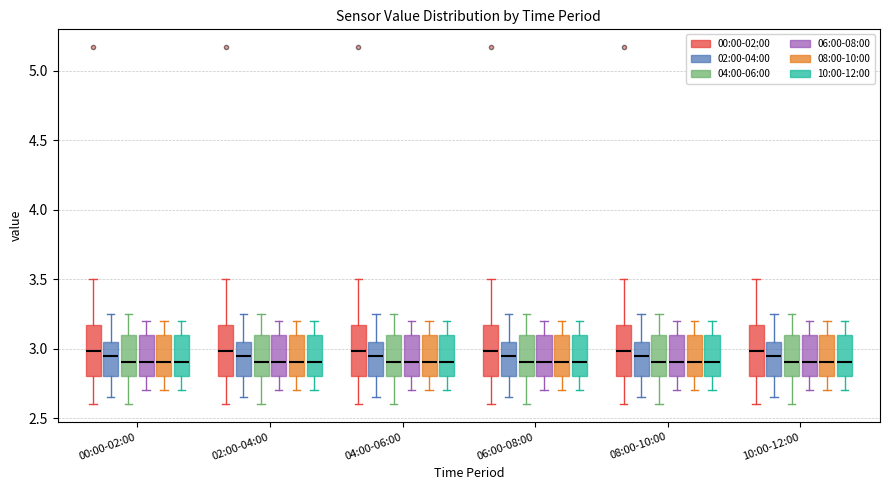

Reading left to right, read every box against the y-axis: the position of its median line, the range the box covers, and the ends of its whiskers. The values are not printed on the chart, so give them approximately, as read against the axis.

00:00-02:00 (00:00-02:00): median 3.00, box 2.80 to 3.15, whiskers 2.60 to 3.50
00:00-02:00 (02:00-04:00): median 2.95, box 2.80 to 3.05, whiskers 2.65 to 3.25
00:00-02:00 (04:00-06:00): median 2.90, box 2.80 to 3.10, whiskers 2.60 to 3.25
00:00-02:00 (06:00-08:00): median 2.90, box 2.80 to 3.10, whiskers 2.70 to 3.20
00:00-02:00 (08:00-10:00): median 2.90, box 2.80 to 3.10, whiskers 2.70 to 3.20
00:00-02:00 (10:00-12:00): median 2.90, box 2.80 to 3.10, whiskers 2.70 to 3.20
02:00-04:00 (00:00-02:00): median 3.00, box 2.80 to 3.15, whiskers 2.60 to 3.50
02:00-04:00 (02:00-04:00): median 2.95, box 2.80 to 3.05, whiskers 2.65 to 3.25
02:00-04:00 (04:00-06:00): median 2.90, box 2.80 to 3.10, whiskers 2.60 to 3.25
02:00-04:00 (06:00-08:00): median 2.90, box 2.80 to 3.10, whiskers 2.70 to 3.20
02:00-04:00 (08:00-10:00): median 2.90, box 2.80 to 3.10, whiskers 2.70 to 3.20
02:00-04:00 (10:00-12:00): median 2.90, box 2.80 to 3.10, whiskers 2.70 to 3.20
04:00-06:00 (00:00-02:00): median 3.00, box 2.80 to 3.15, whiskers 2.60 to 3.50
04:00-06:00 (02:00-04:00): median 2.95, box 2.80 to 3.05, whiskers 2.65 to 3.25
04:00-06:00 (04:00-06:00): median 2.90, box 2.80 to 3.10, whiskers 2.60 to 3.25
04:00-06:00 (06:00-08:00): median 2.90, box 2.80 to 3.10, whiskers 2.70 to 3.20
04:00-06:00 (08:00-10:00): median 2.90, box 2.80 to 3.10, whiskers 2.70 to 3.20
04:00-06:00 (10:00-12:00): median 2.90, box 2.80 to 3.10, whiskers 2.70 to 3.20
06:00-08:00 (00:00-02:00): median 3.00, box 2.80 to 3.15, whiskers 2.60 to 3.50
06:00-08:00 (02:00-04:00): median 2.95, box 2.80 to 3.05, whiskers 2.65 to 3.25
06:00-08:00 (04:00-06:00): median 2.90, box 2.80 to 3.10, whiskers 2.60 to 3.25
06:00-08:00 (06:00-08:00): median 2.90, box 2.80 to 3.10, whiskers 2.70 to 3.20
06:00-08:00 (08:00-10:00): median 2.90, box 2.80 to 3.10, whiskers 2.70 to 3.20
06:00-08:00 (10:00-12:00): median 2.90, box 2.80 to 3.10, whiskers 2.70 to 3.20
08:00-10:00 (00:00-02:00): median 3.00, box 2.80 to 3.15, whiskers 2.60 to 3.50
08:00-10:00 (02:00-04:00): median 2.95, box 2.80 to 3.05, whiskers 2.65 to 3.25
08:00-10:00 (04:00-06:00): median 2.90, box 2.80 to 3.10, whiskers 2.60 to 3.25
08:00-10:00 (06:00-08:00): median 2.90, box 2.80 to 3.10, whiskers 2.70 to 3.20
08:00-10:00 (08:00-10:00): median 2.90, box 2.80 to 3.10, whiskers 2.70 to 3.20
08:00-10:00 (10:00-12:00): median 2.90, box 2.80 to 3.10, whiskers 2.70 to 3.20
10:00-12:00 (00:00-02:00): median 3.00, box 2.80 to 3.15, whiskers 2.60 to 3.50
10:00-12:00 (02:00-04:00): median 2.95, box 2.80 to 3.05, whiskers 2.65 to 3.25
10:00-12:00 (04:00-06:00): median 2.90, box 2.80 to 3.10, whiskers 2.60 to 3.25
10:00-12:00 (06:00-08:00): median 2.90, box 2.80 to 3.10, whiskers 2.70 to 3.20
10:00-12:00 (08:00-10:00): median 2.90, box 2.80 to 3.10, whiskers 2.70 to 3.20
10:00-12:00 (10:00-12:00): median 2.90, box 2.80 to 3.10, whiskers 2.70 to 3.20